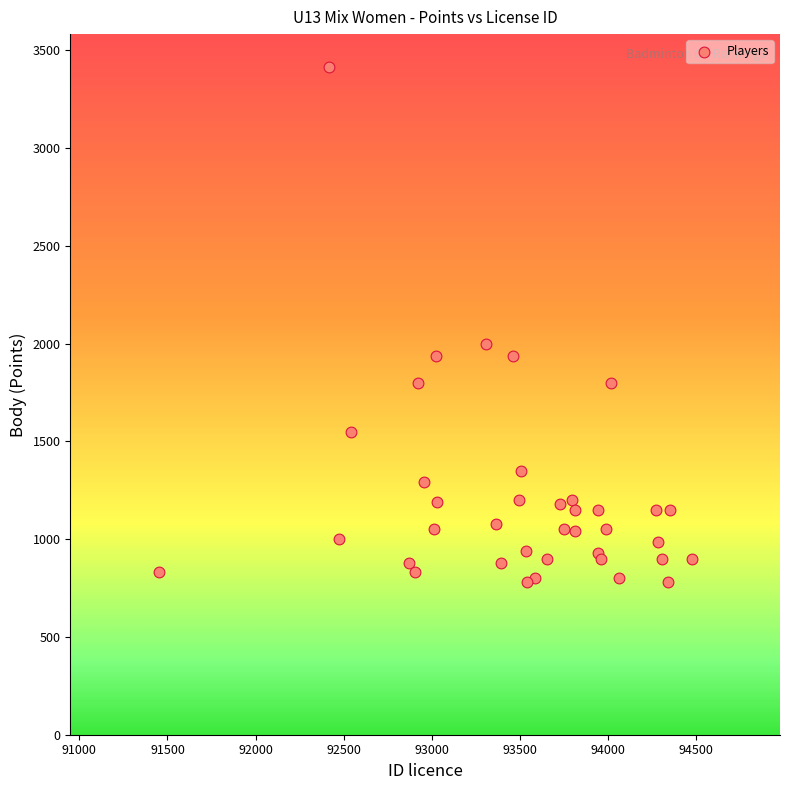

What Y value in the scatter plot is closest to 2096?

2000